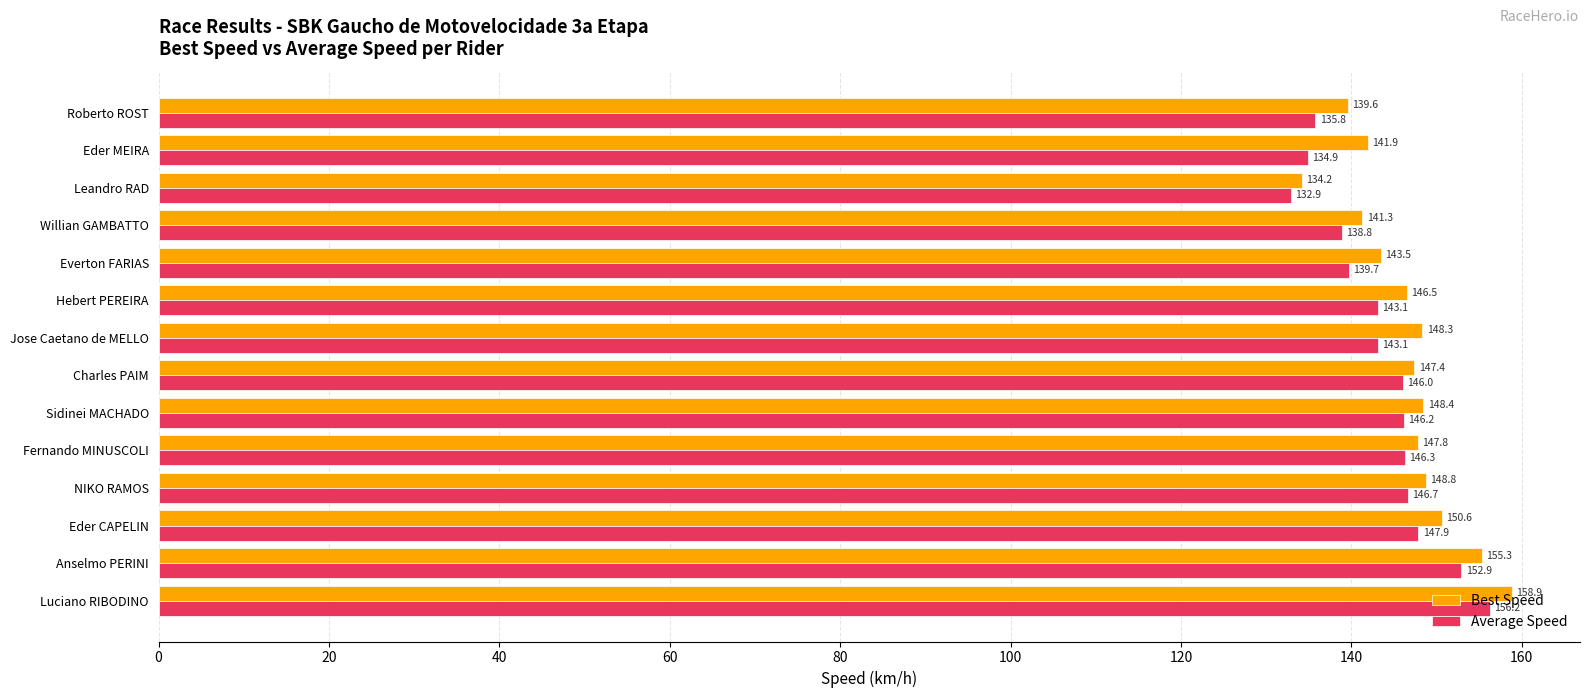

True or false: Average Speed has a value of 74.3 at Sidinei MACHADO.

False